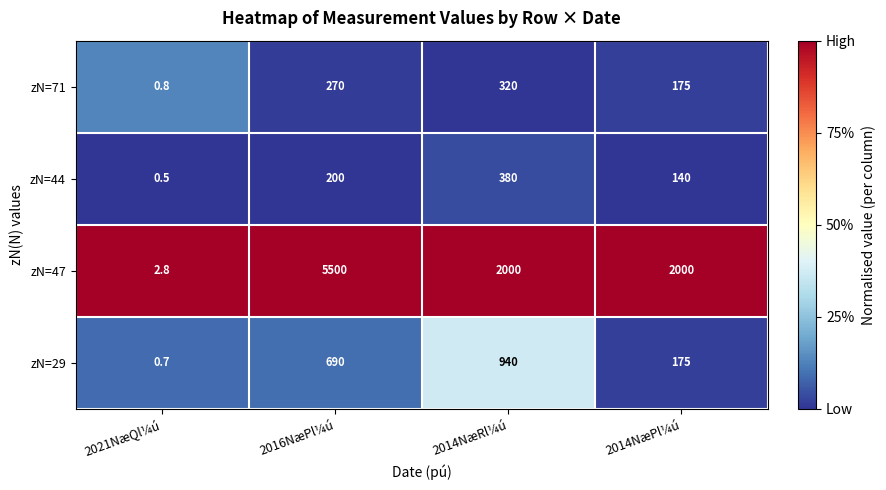

What is the lowest value of the zN=47 series?

2.8